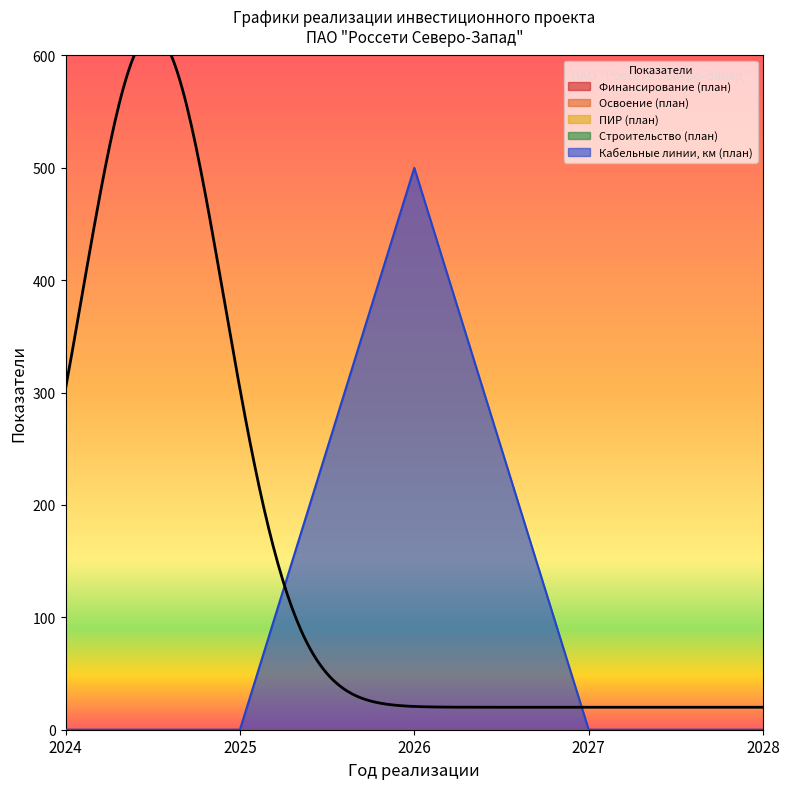

How many series are shown in this chart?

5